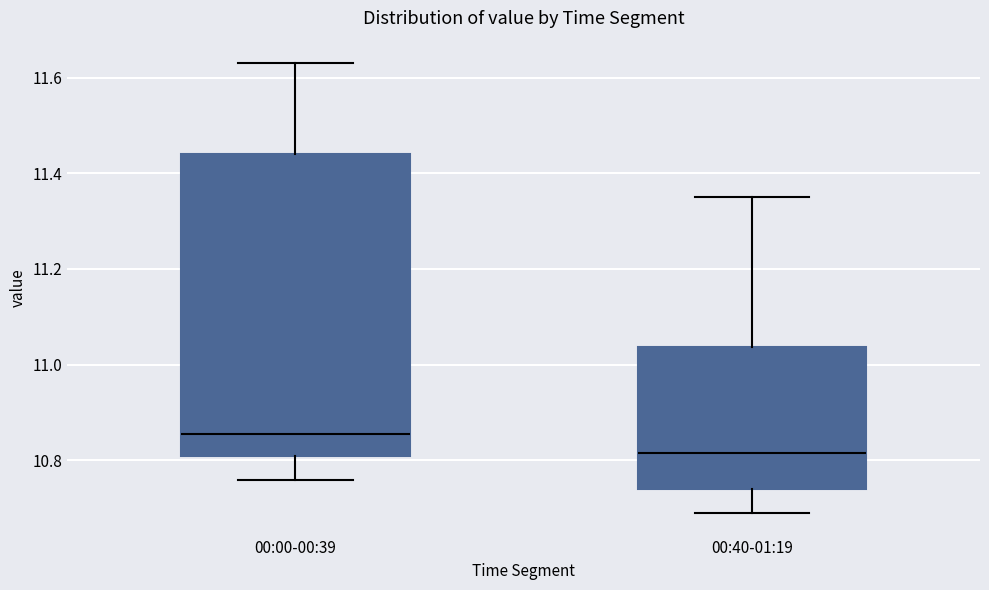

Reading left to right, read every box against the y-axis: the position of its median line, the range the box covers, and the ends of its whiskers. The values are not printed on the chart, so give them approximately, as read against the axis.

00:00-00:39: median 10.86, box 10.82 to 11.44, whiskers 10.76 to 11.64
00:40-01:19: median 10.82, box 10.74 to 11.04, whiskers 10.70 to 11.36